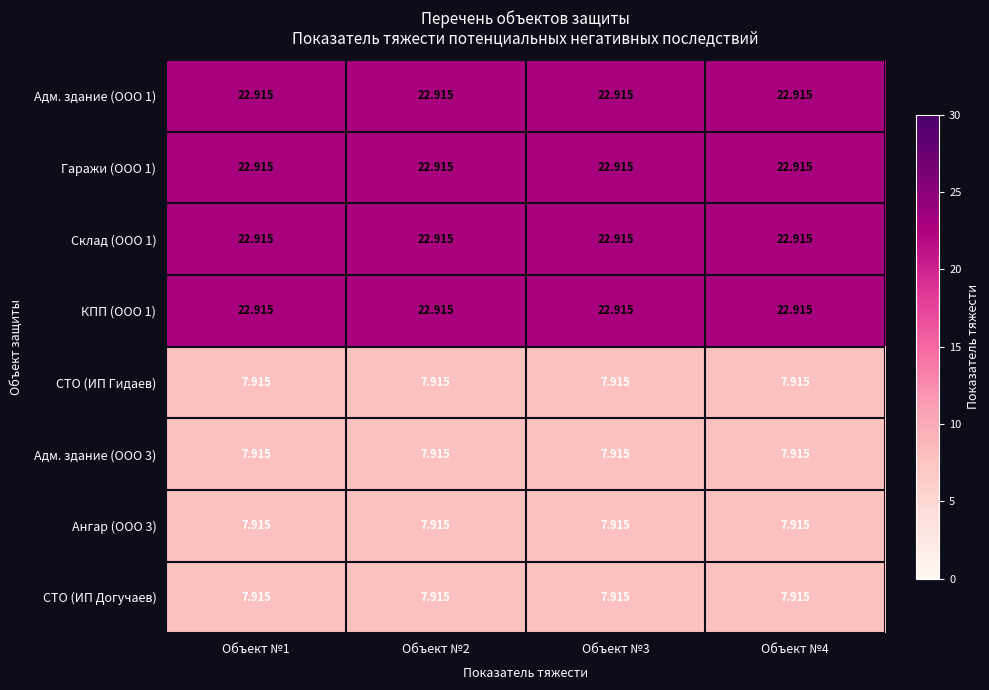

Is the value of СТО (ИП Гидаев) at Объект №2 greater than the value of Склад (ООО 1) at Объект №2?

No